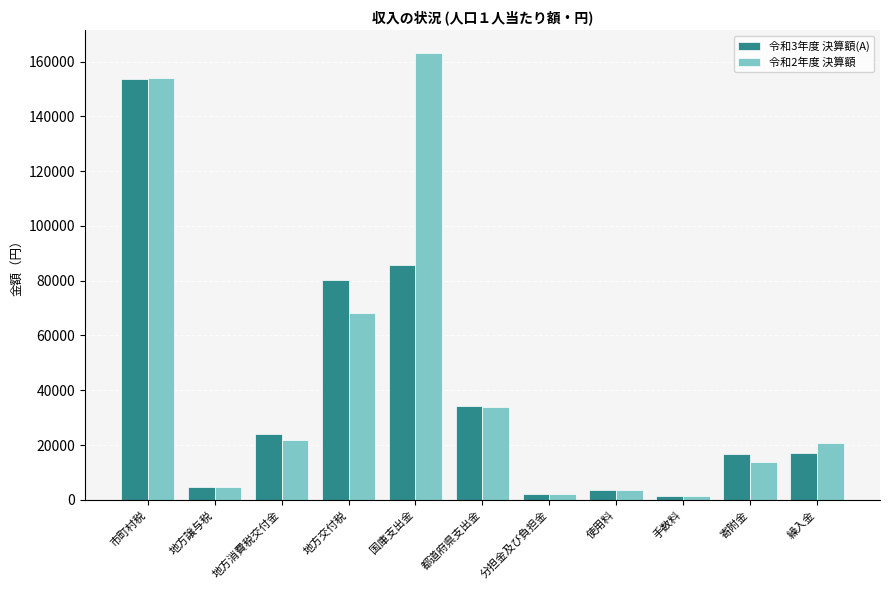

Is the value of 令和2年度 決算額 at 繰入金 greater than the value of 令和3年度 決算額(A) at 使用料?

Yes